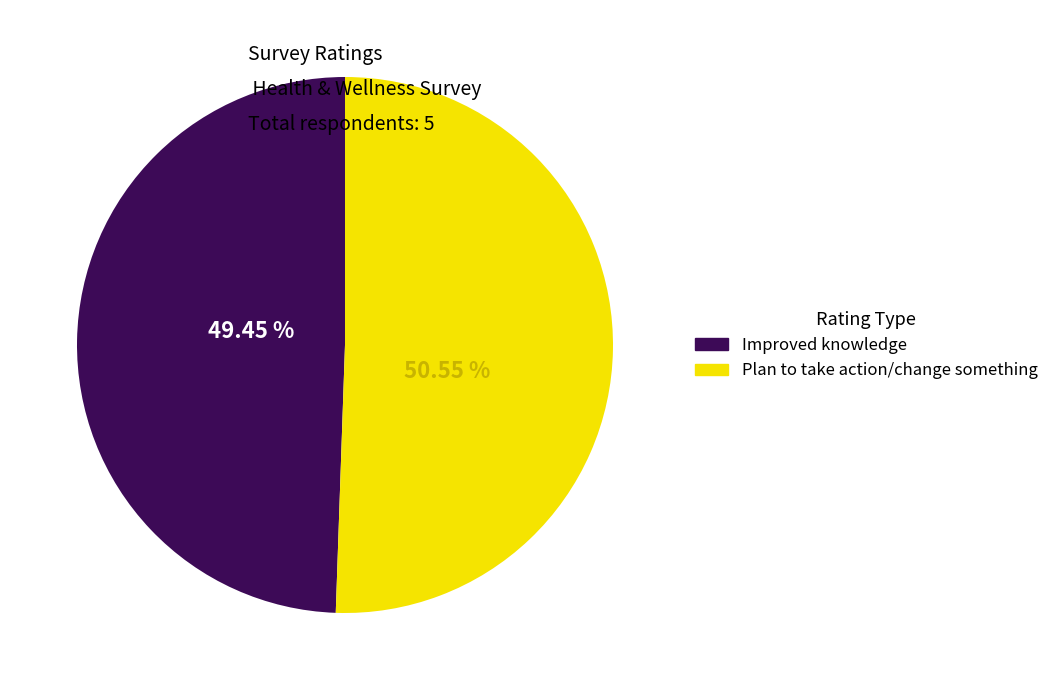

Which category has the biggest portion of the pie?

Plan to take action/change something